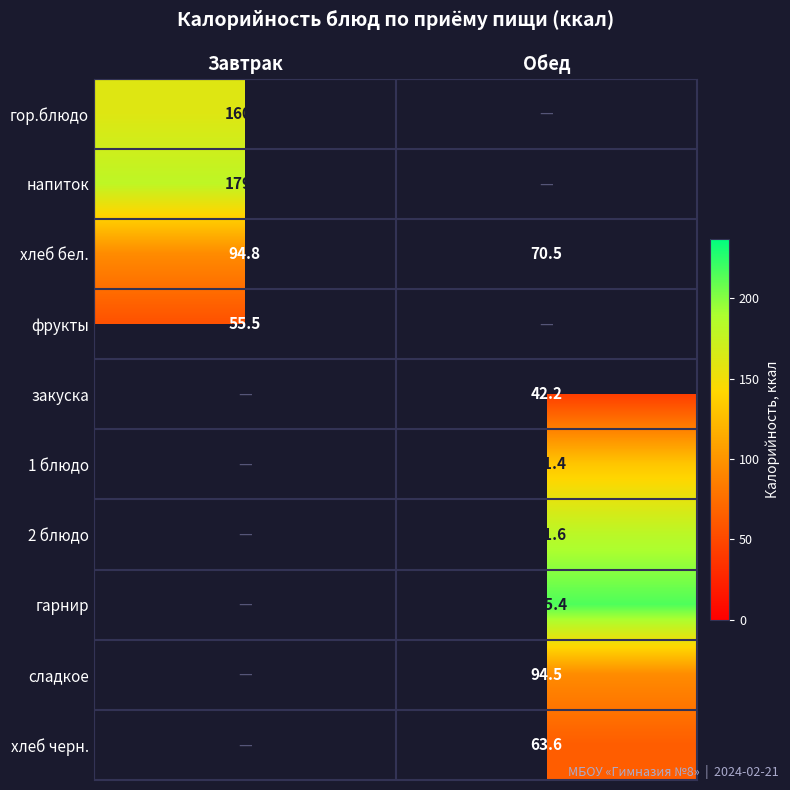

The value of сладкое at Обед is 94.5. True or false?

True